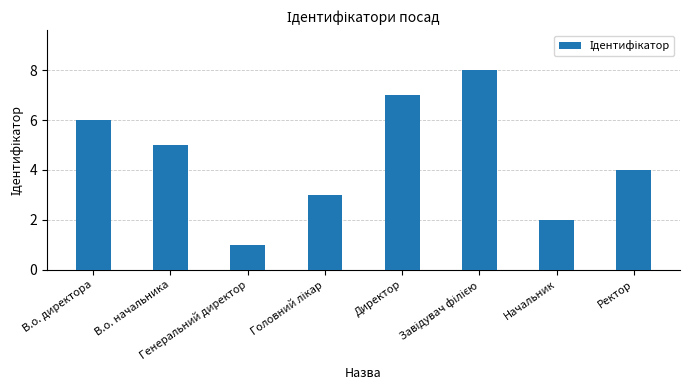

What is the maximum value shown in the chart?

8